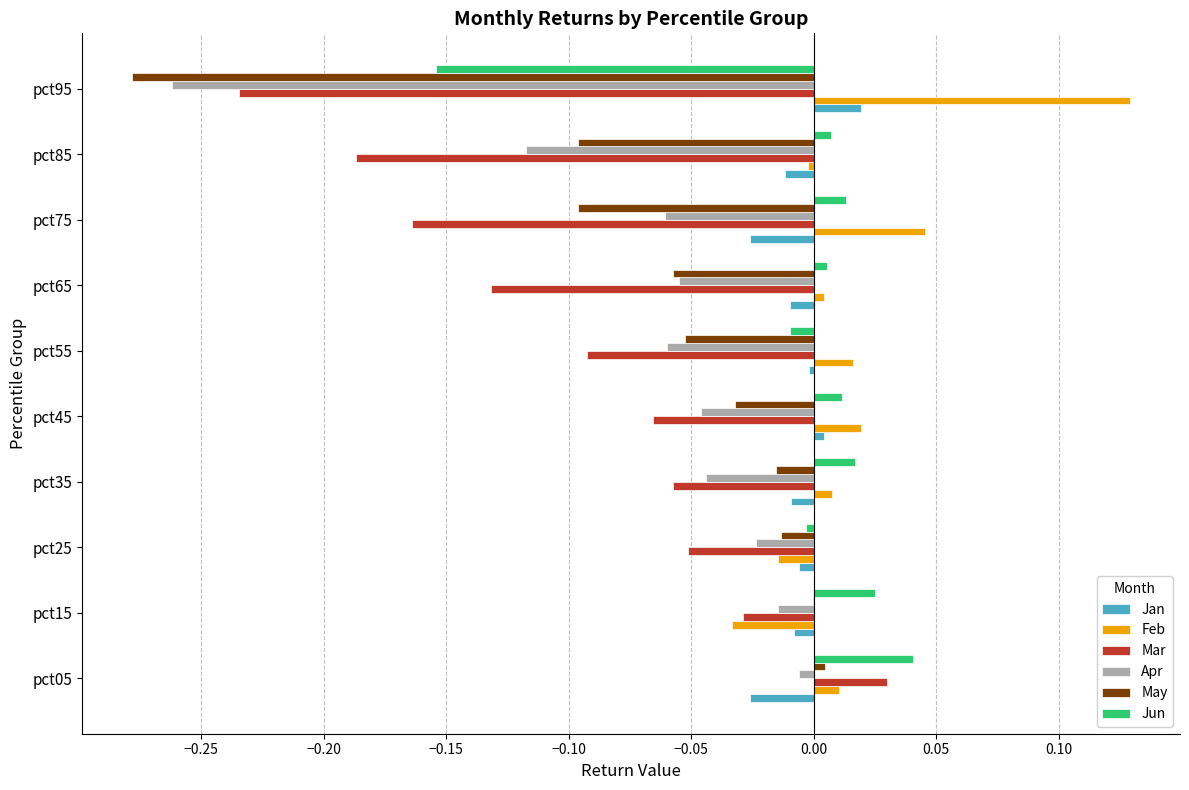

At which category does the chart reach its peak across all series?

pct95